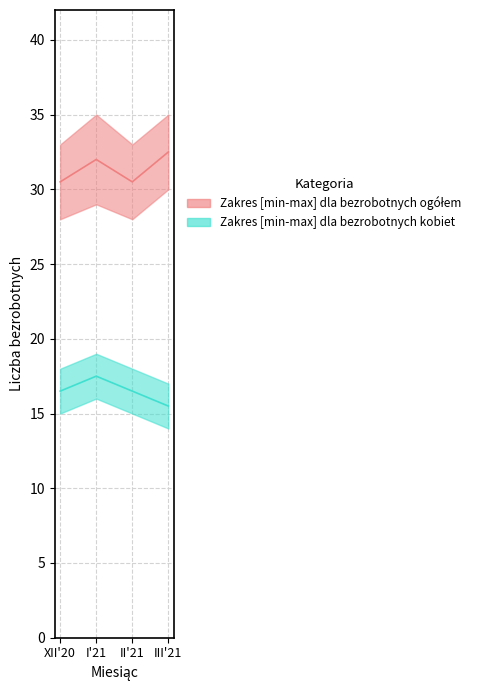

What is the sum of all Liczba bezrobotnych ogółem values?

125.5